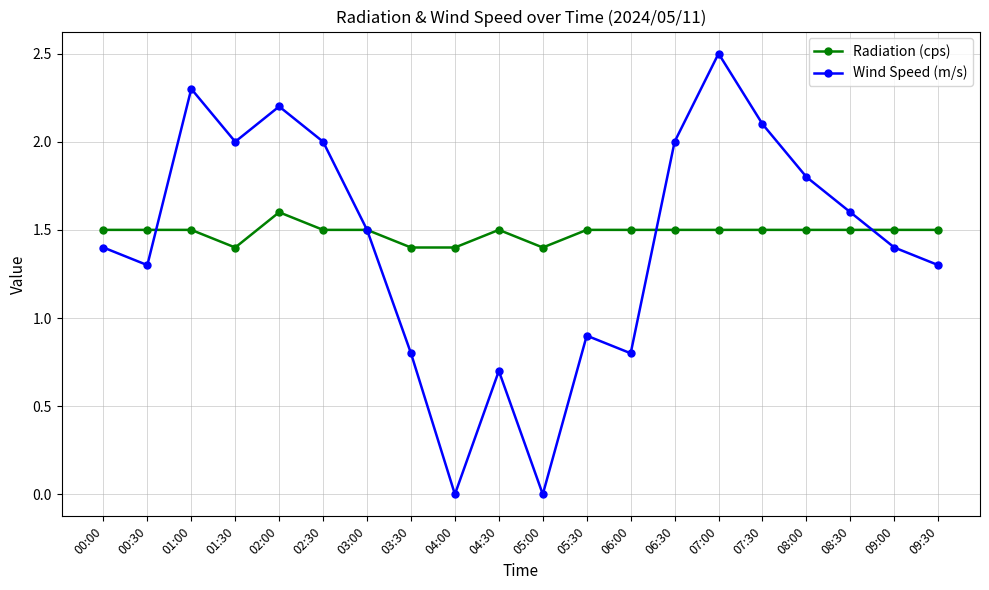

What are all the series names shown in the legend?

Radiation (cps), Wind Speed (m/s)